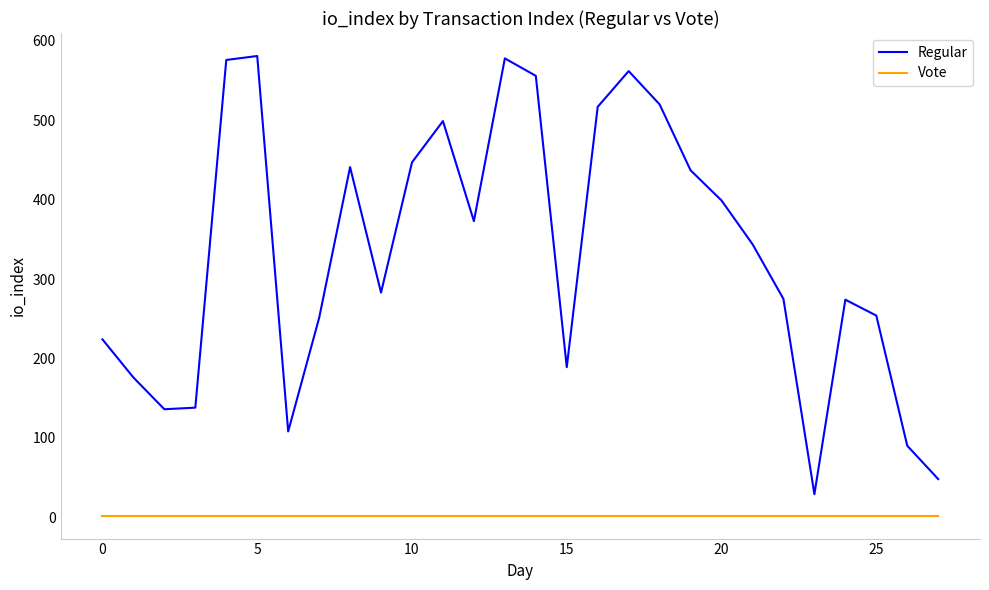

Which series has the widest spread of values?

Regular